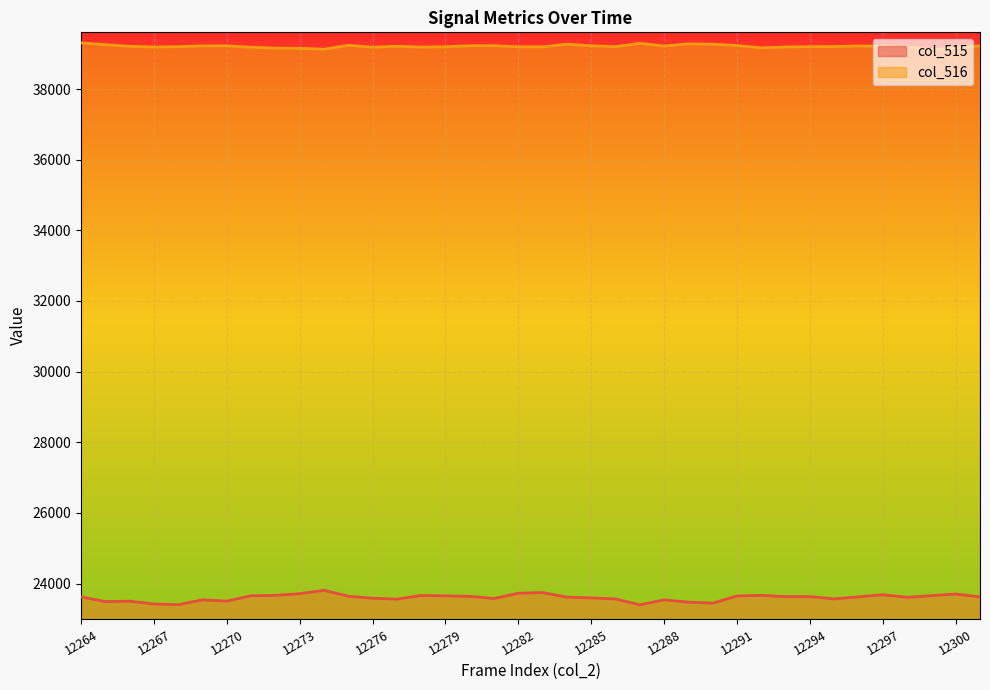

What is the smallest value displayed?

23401